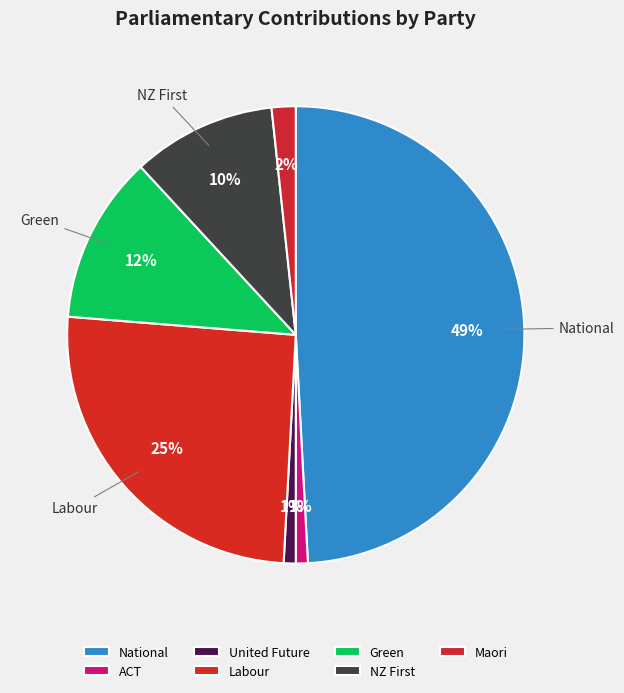

Rank the categories by value from lowest to highest.

ACT, United Future, Maori, NZ First, Green, Labour, National